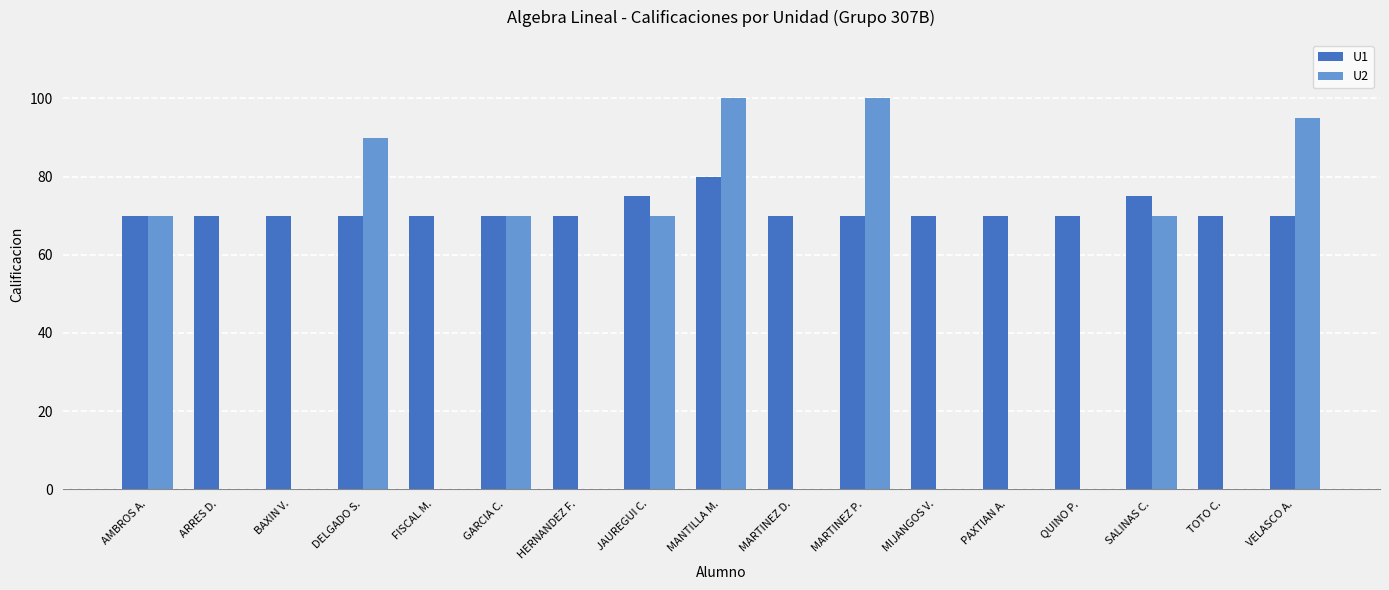

What is the maximum value for U2?

100